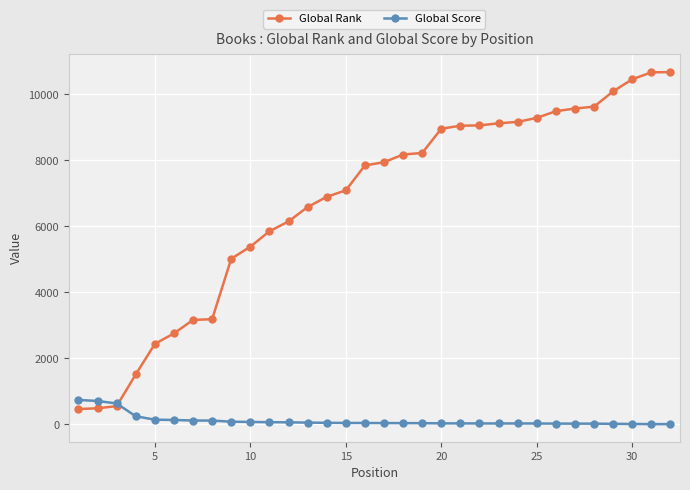

Which series has the widest spread of values?

Global Rank